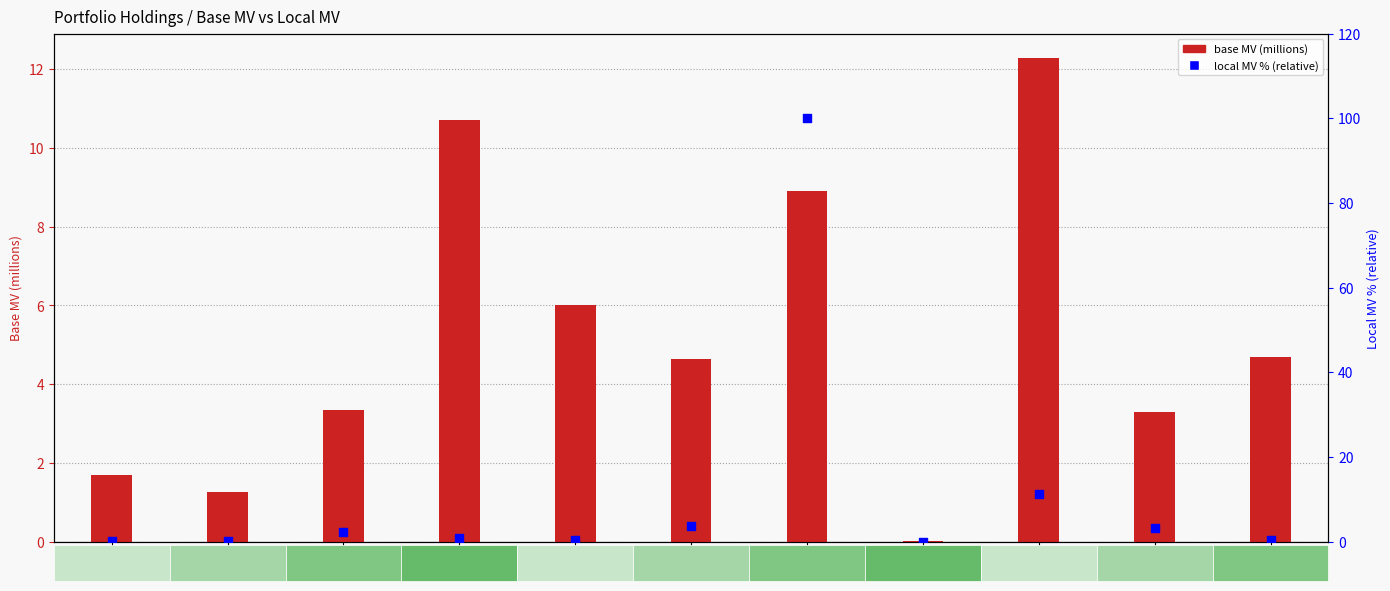

At how many categories does at least one series exceed 4?

6